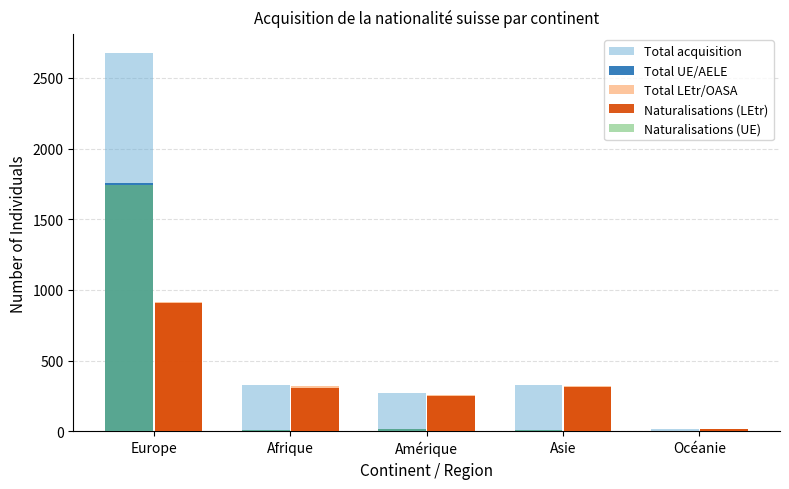

What is the sum of the Total UE/AELE values at Amérique and Afrique?

21